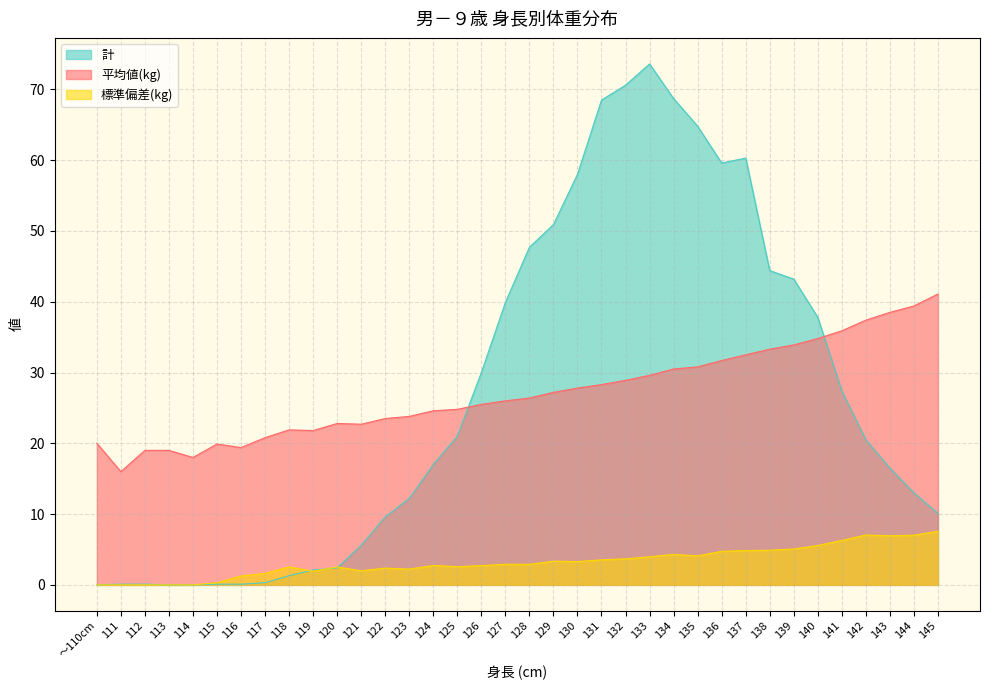

Which has a higher value, 115 or 128?

128